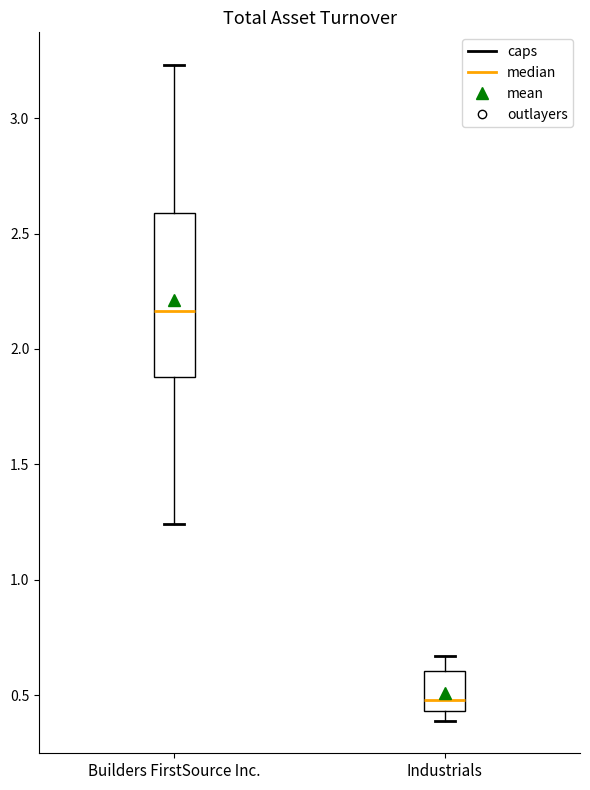

Which box has the lowest median line?

Industrials